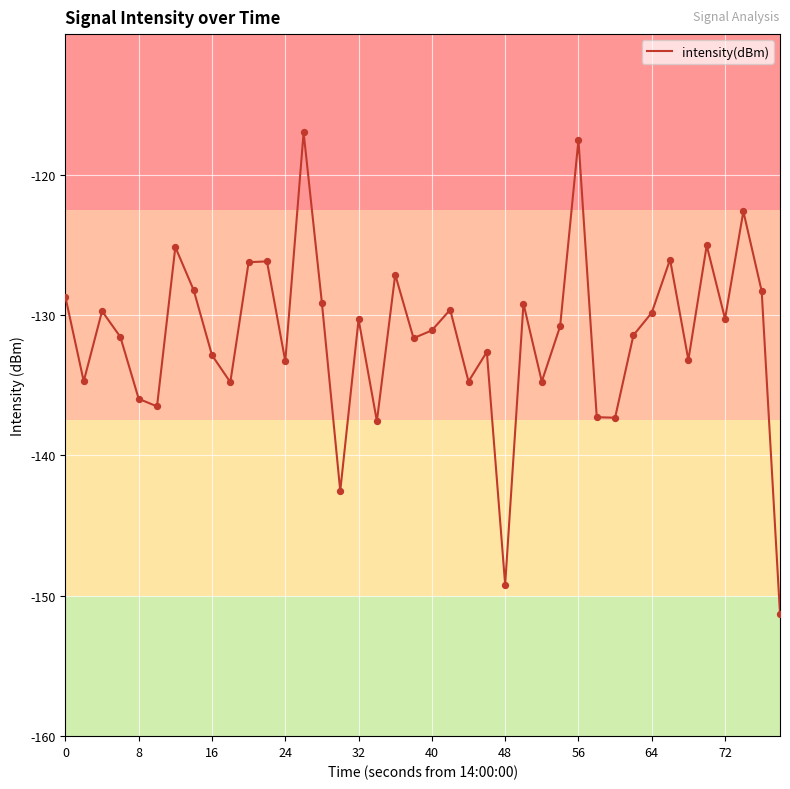

What is the greatest value displayed?

-117.0